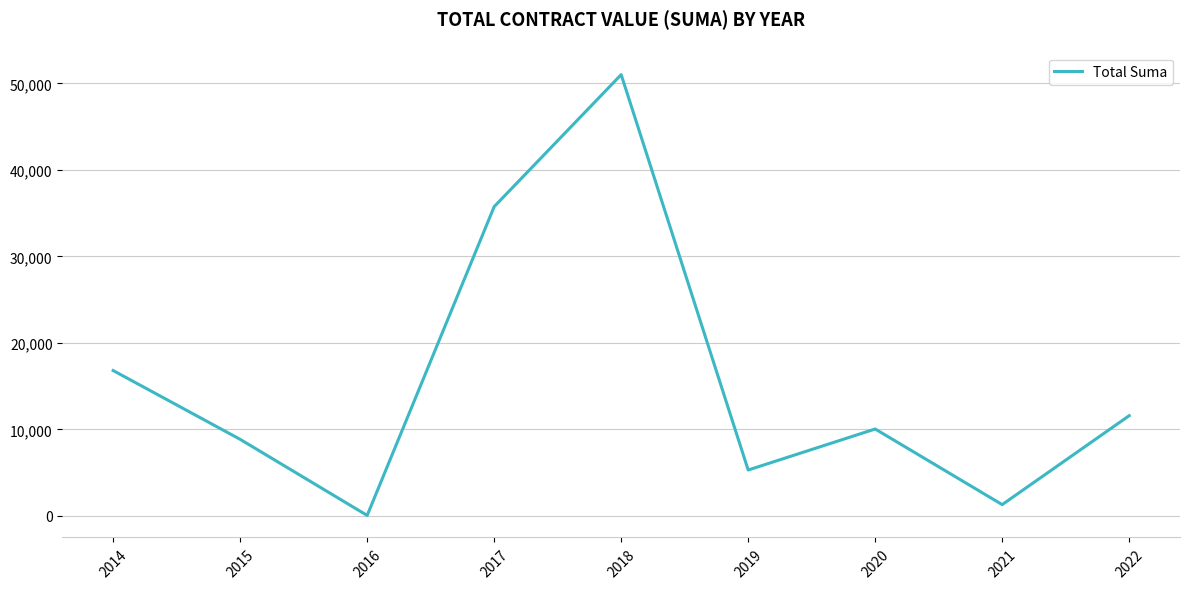

At which category does the data reach its first local valley?

2016